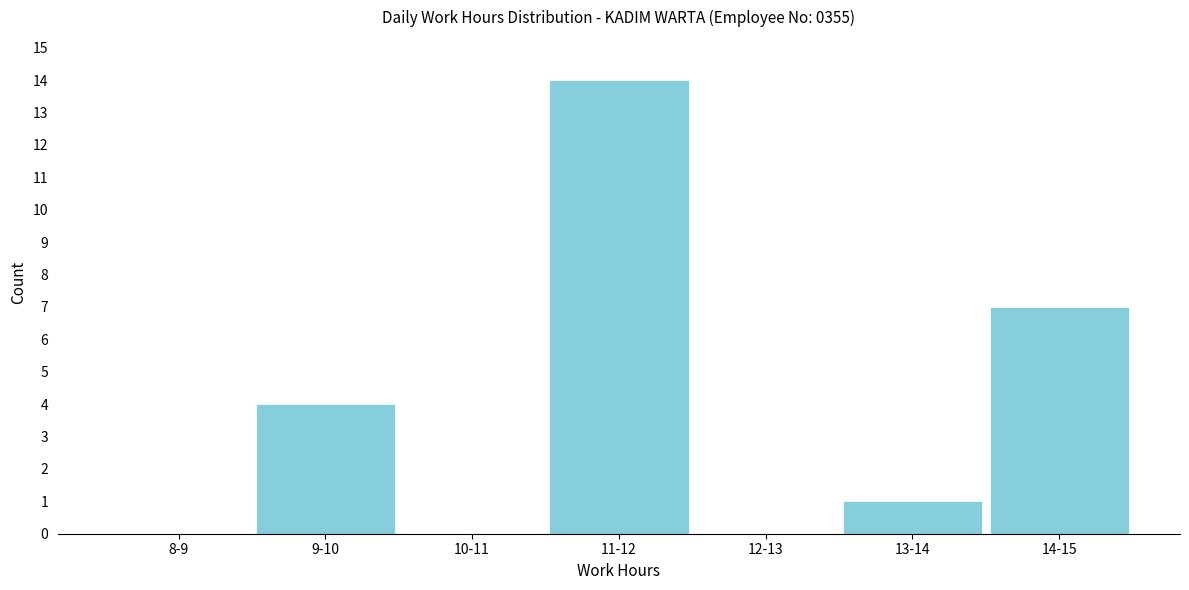

Reading left to right, transcribe all the data shown in this chart.

8-9=0	9-10=4	10-11=0	11-12=14	12-13=0	13-14=1	14-15=7